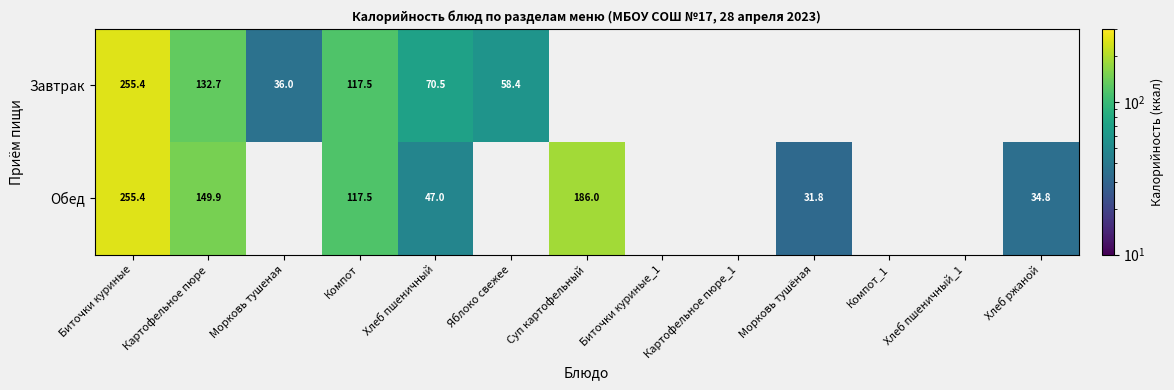

Is it true that Завтрак equals 40.8 at Яблоко свежее?

False